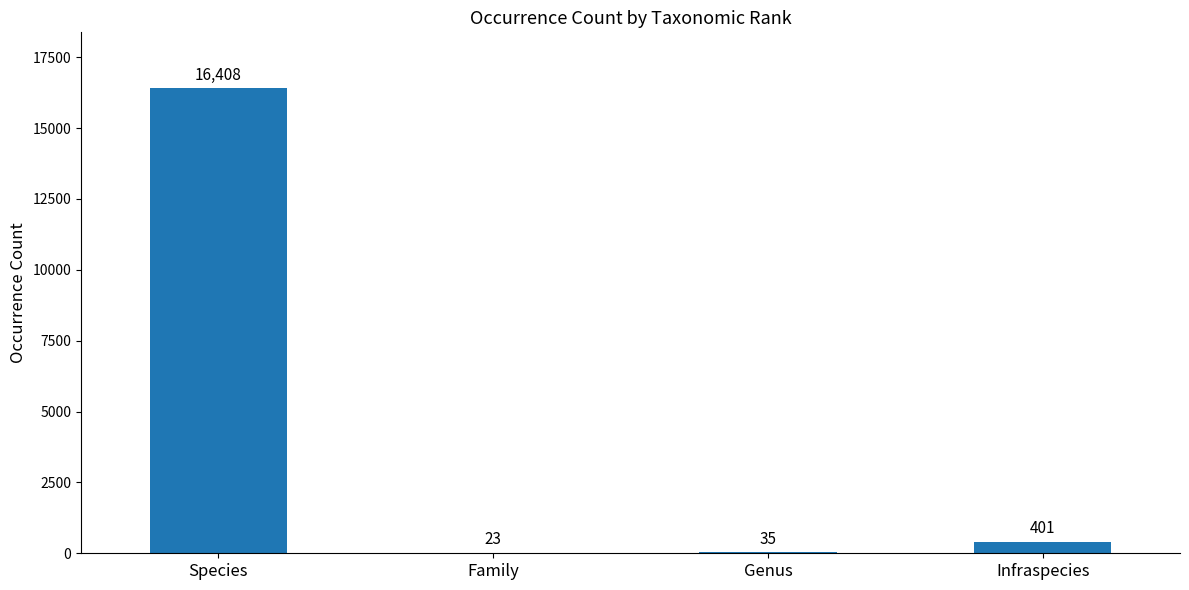

What is the sum of the values at Family and Genus?

58